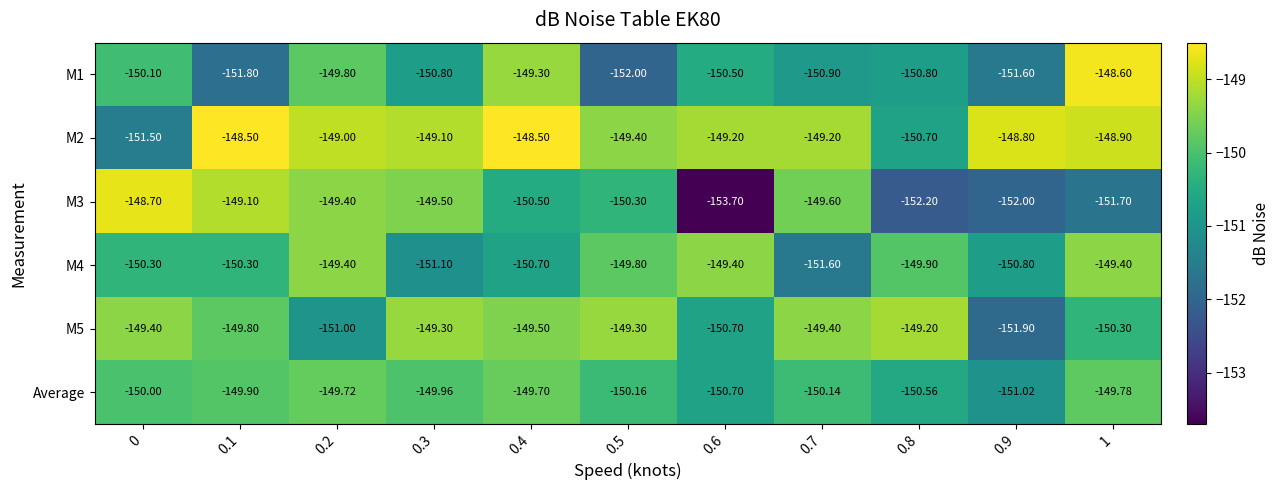

How many series are shown in this chart?

6